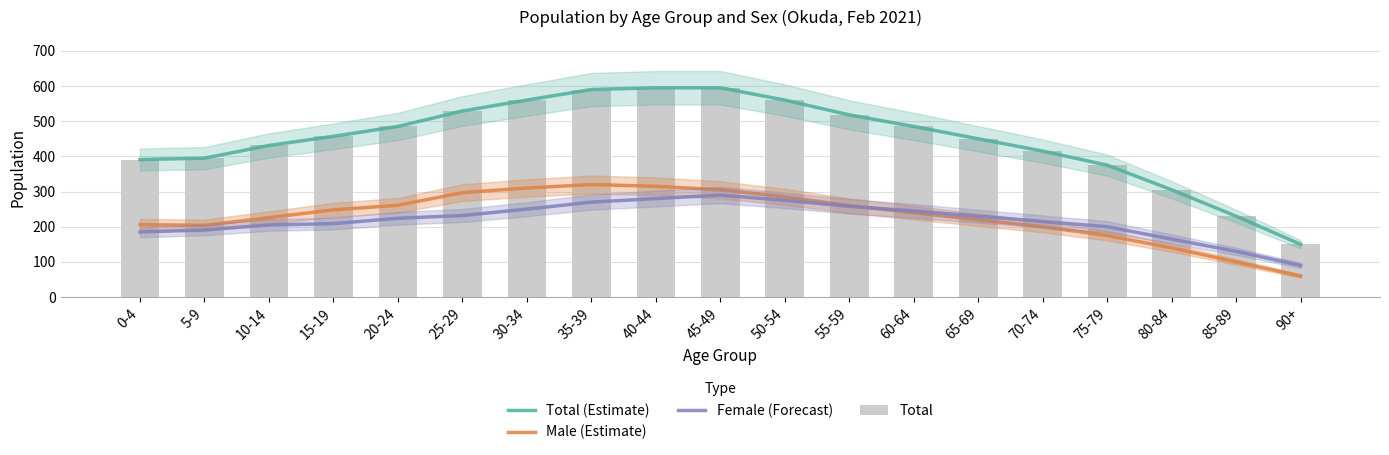

What is the difference between the maximum and minimum values in the Male (Estimate) series?

260